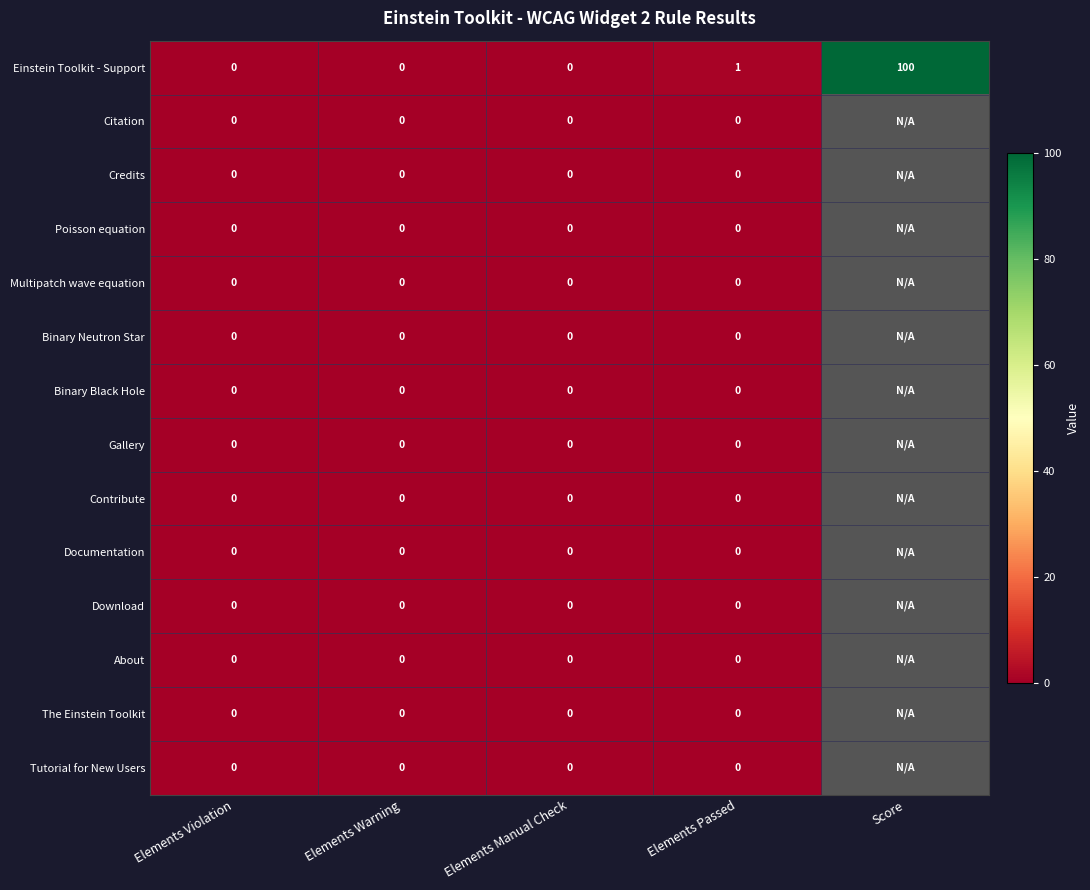

Rank the categories by Citation value from highest to lowest.

Elements Violation, Elements Warning, Elements Manual Check, Elements Passed, Score